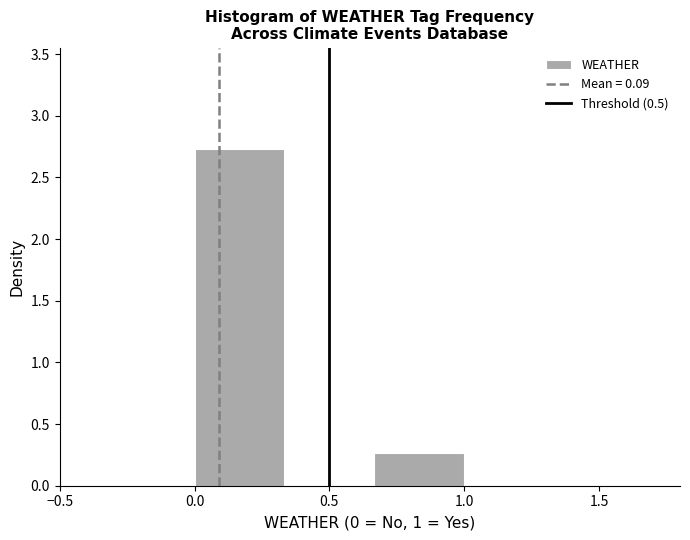

How tall is the bar that spans 0.00 to 0.35 on the x-axis? Neither the bar edges nor the heights are printed on the chart, so give them approximately, as read against the axes.

2.75